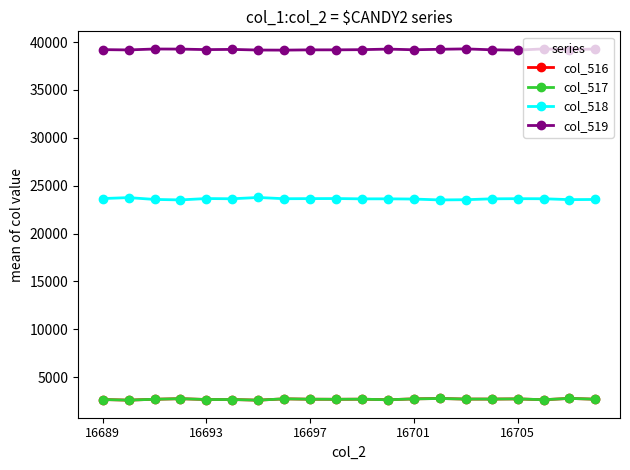

True or false: col_519 has more than 2 points higher than both neighbors.

True